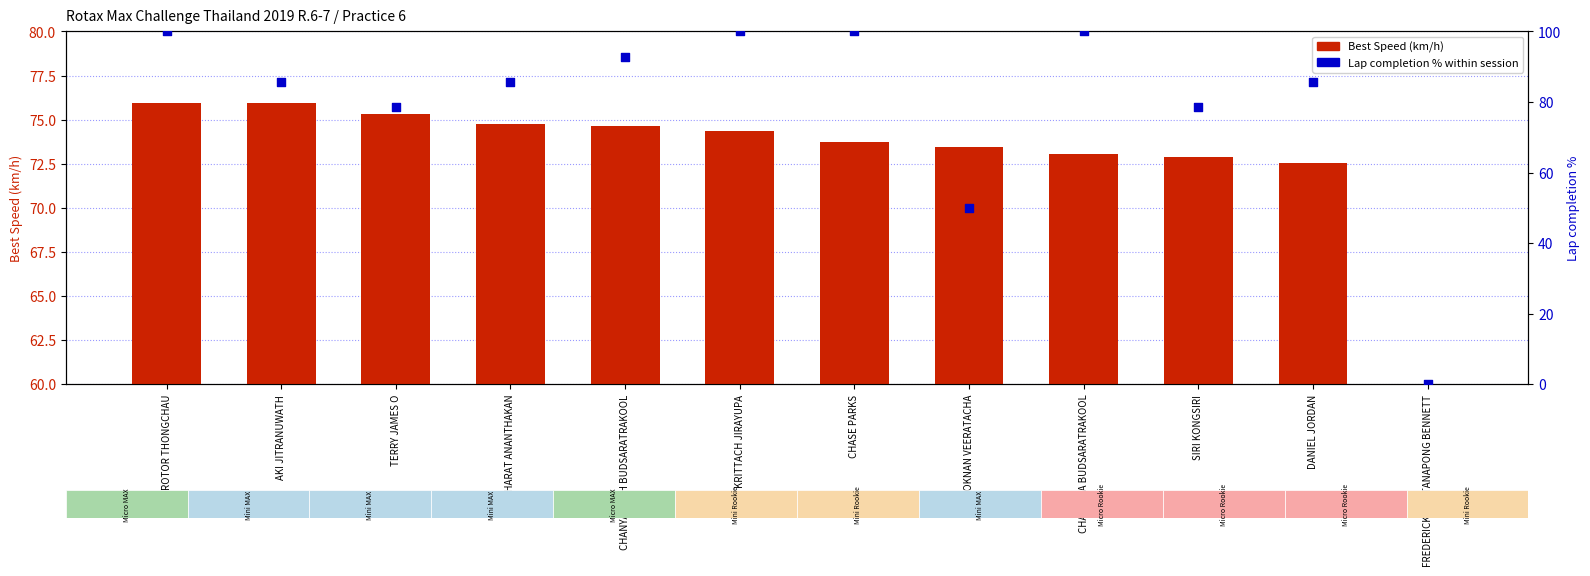

At how many categories does at least one series exceed 31?

11